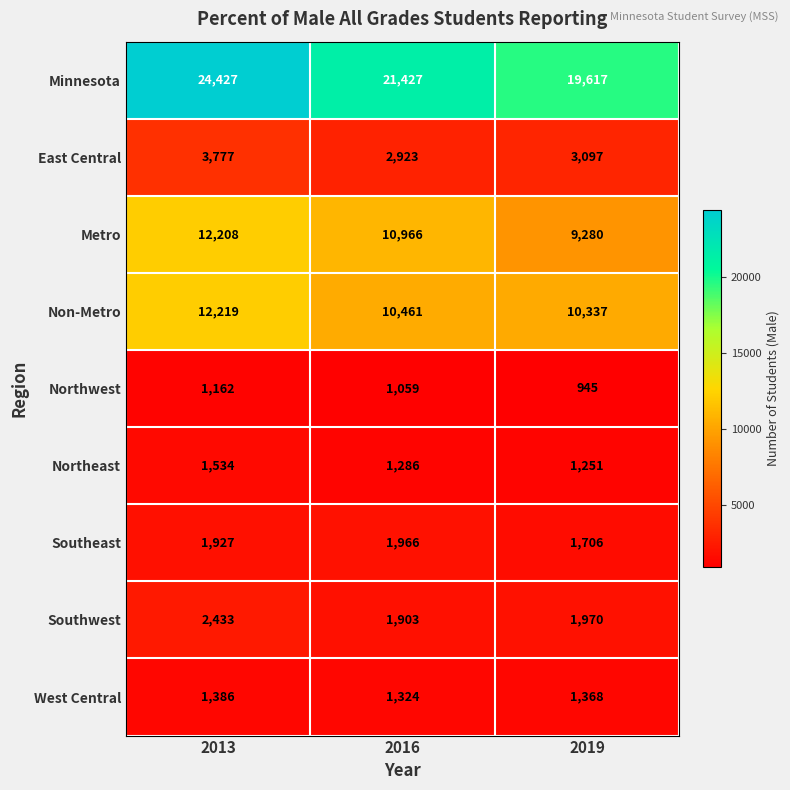

At 2013, list the series in order from smallest to largest.

Northwest, West Central, Northeast, Southeast, Southwest, East Central, Metro, Non-Metro, Minnesota